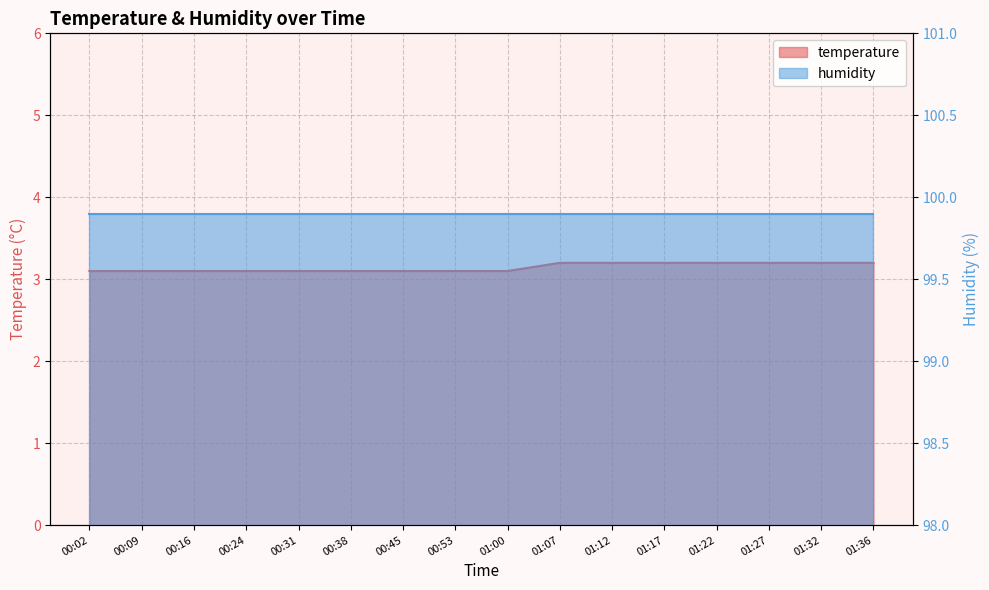

What is the average value?

3.1